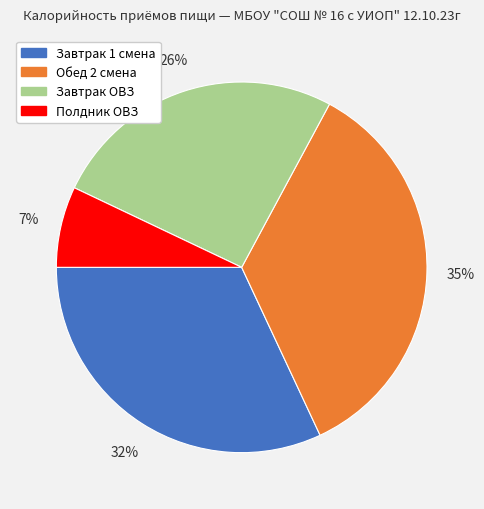

To the nearest percent, what is the combined percentage of Обед 2 смена and Завтрак 1 смена?

67%